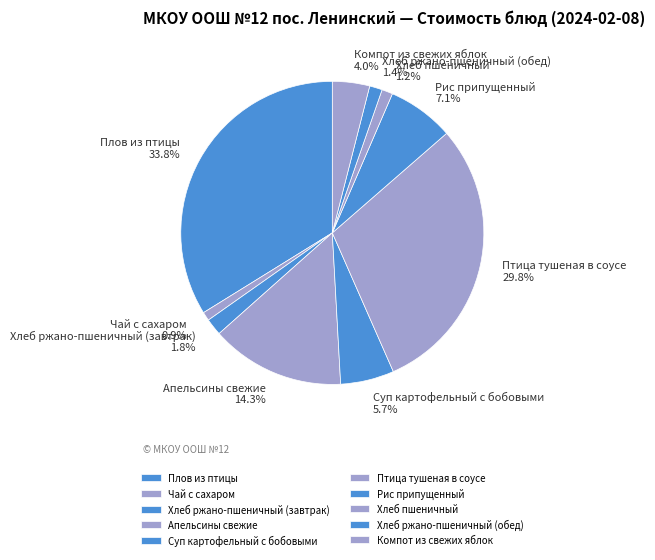

True or false: Чай с сахаром accounts for 11% of the total.

False